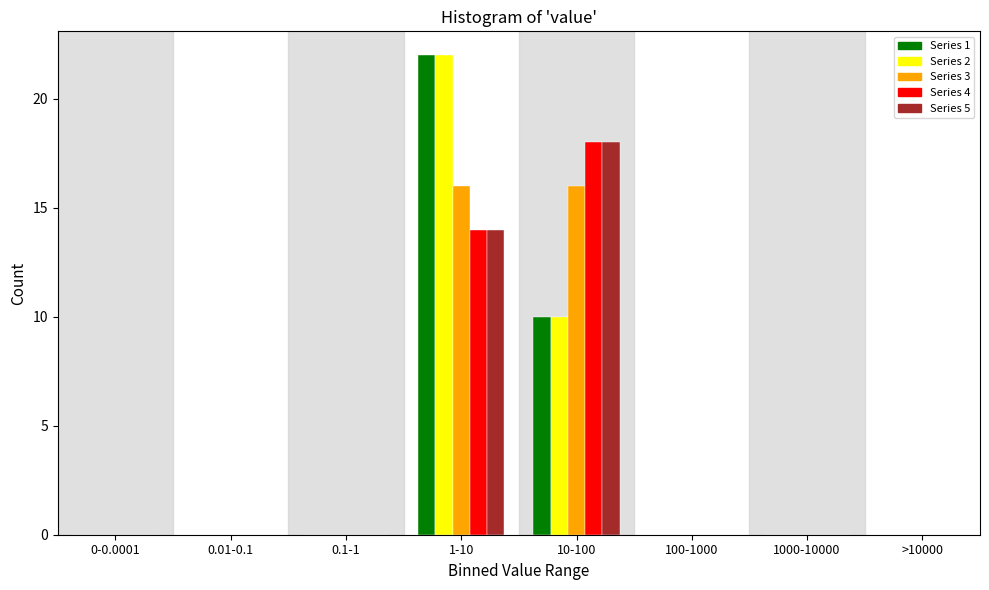

Is it true that Series 2 equals 35 at 1-10?

False